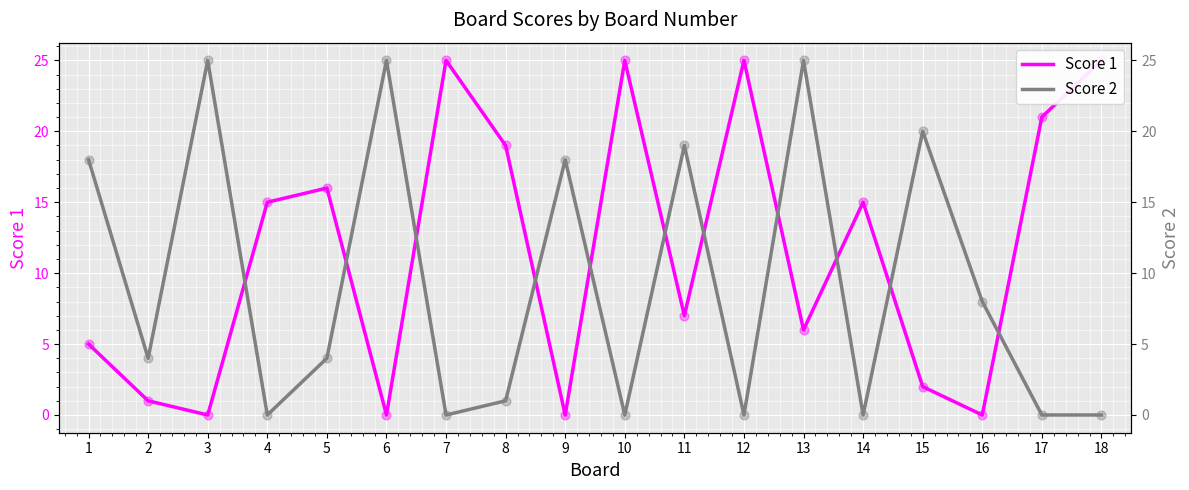

Is the value of Score 2 at 9 greater than the value of Score 1 at 1?

Yes